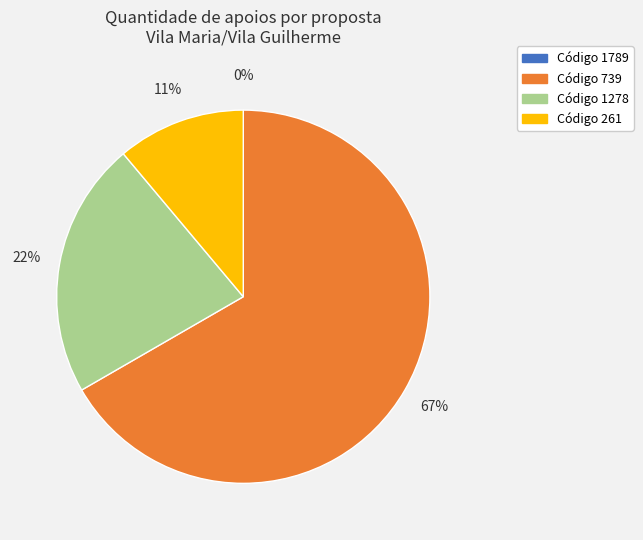

To the nearest percent, what is the difference between the largest and smallest slice percentages?

67%